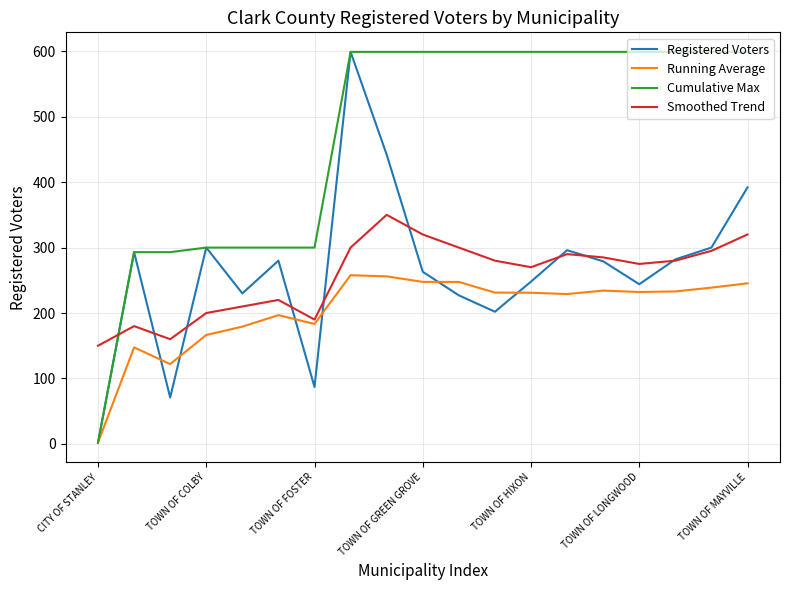

What is the maximum value for Running Average?

257.8